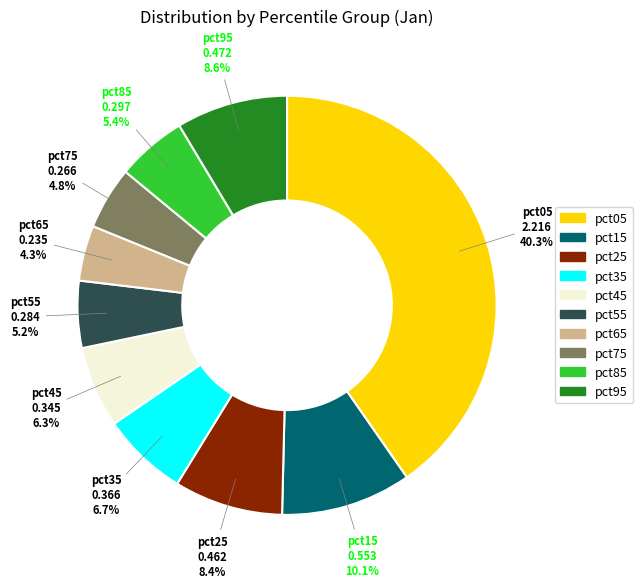

What is the largest slice in the pie chart?

pct05